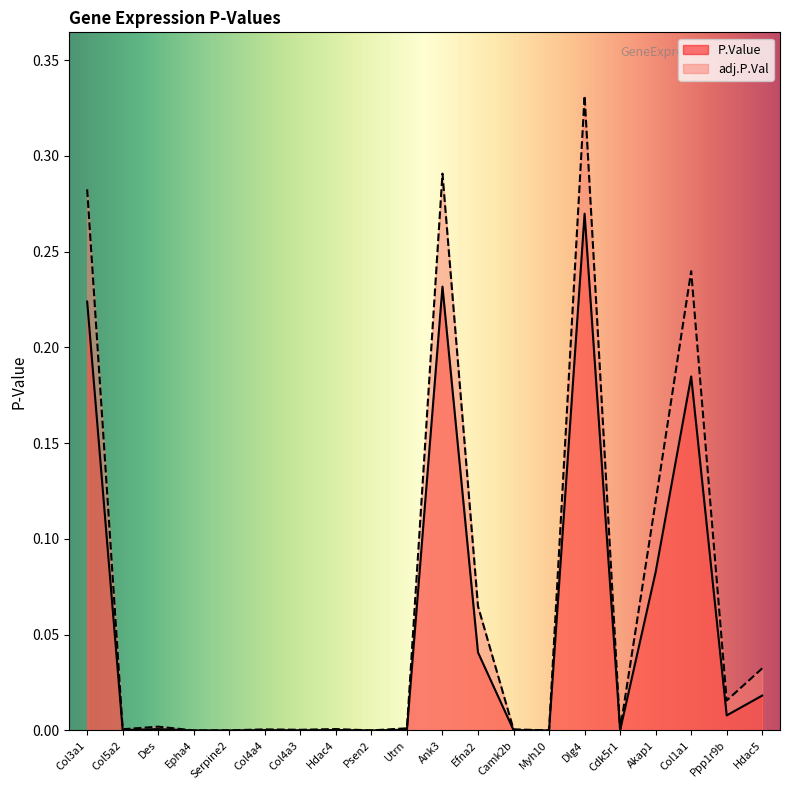

Which series changed the most between Utrn and Col1a1?

adj.P.Val